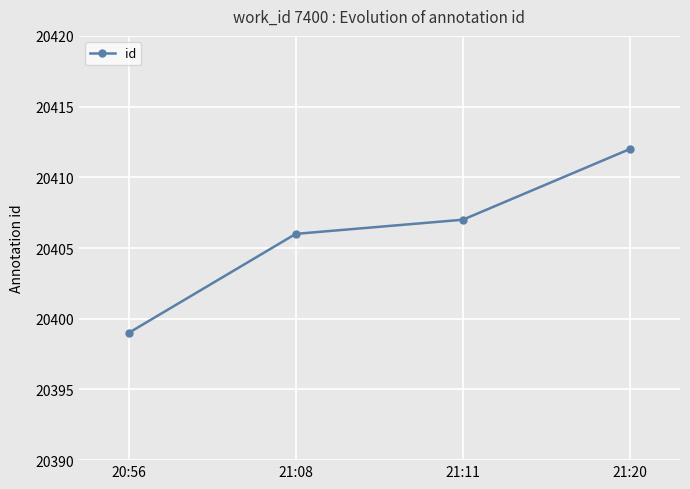

Reading right to left, transcribe all the data shown in this chart.

20412	20407	20406	20399